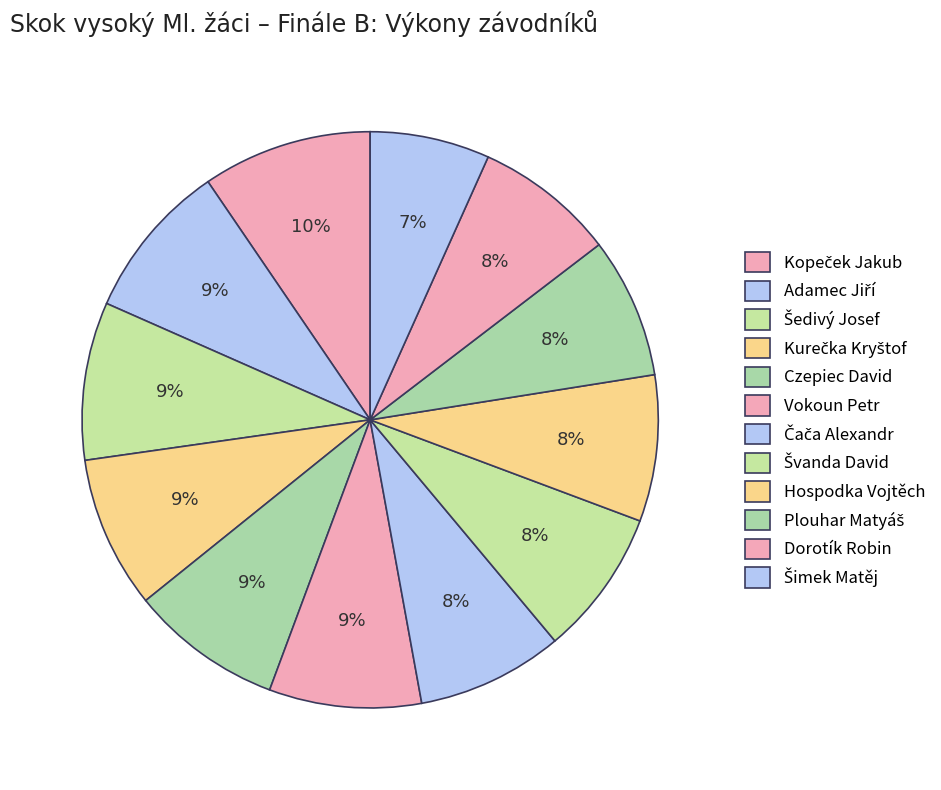

What percentage is the Kopeček Jakub slice, to the nearest percent?

10%